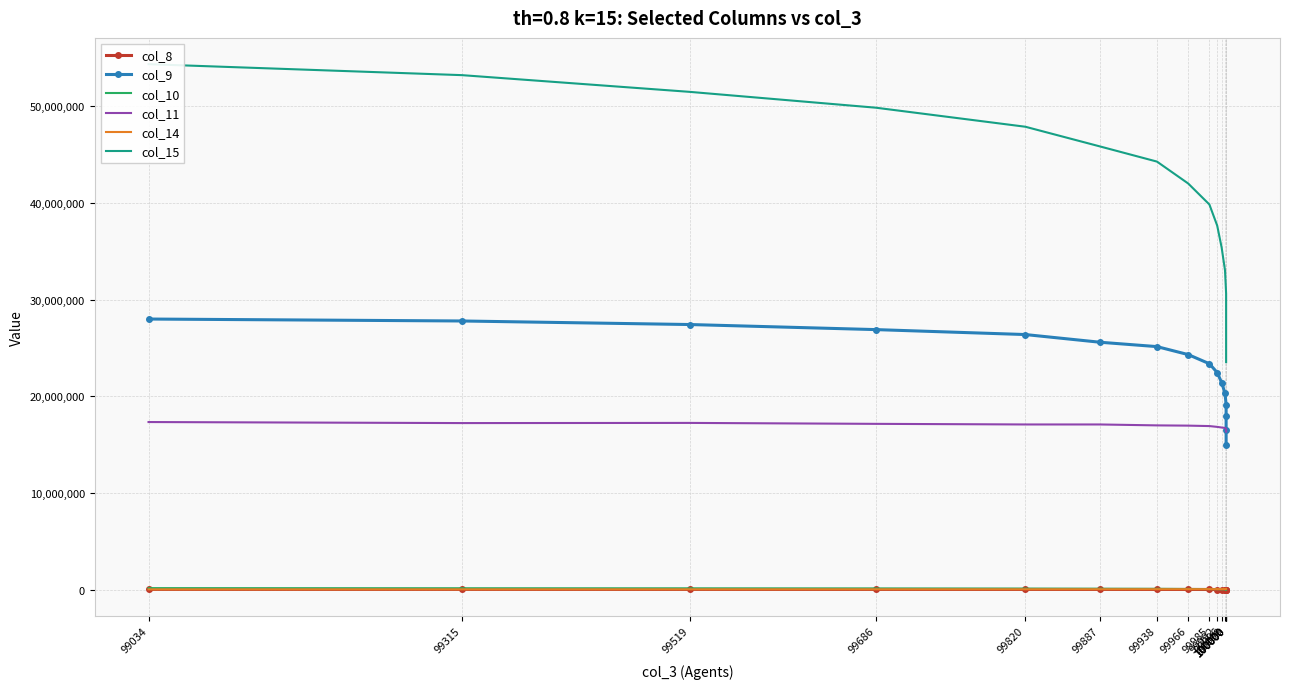

What is the difference between the highest and lowest values at 99519?

51430101